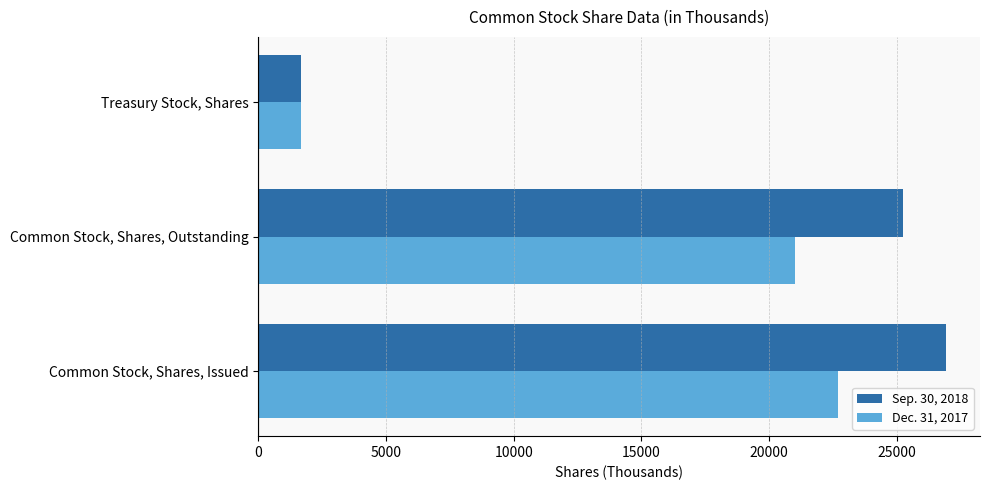

Where is Dec. 31, 2017 nearest to the value 12170?

Common Stock, Shares, Outstanding